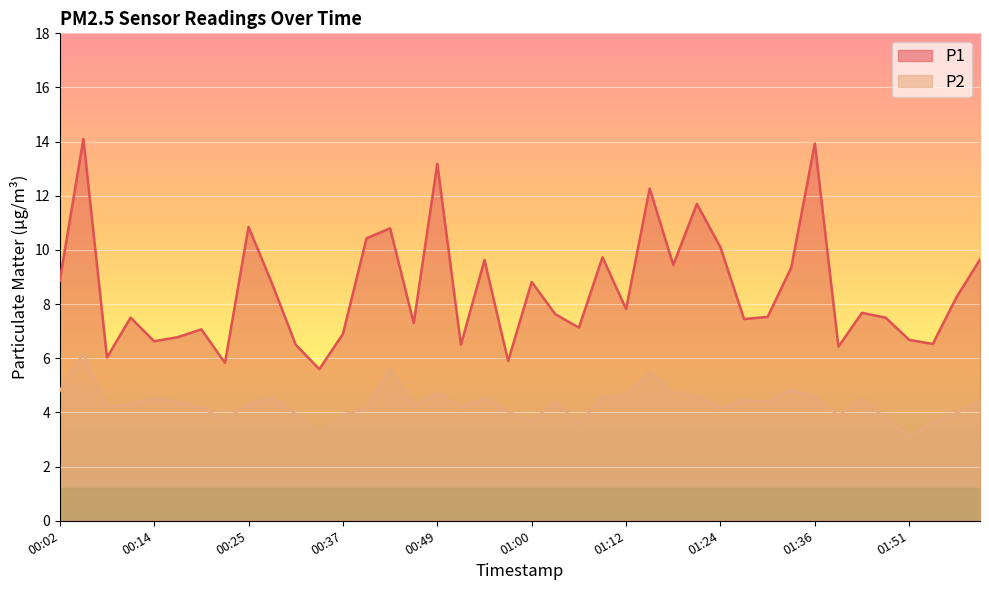

Is it true that P1 equals 3.4 at 00:14?

False